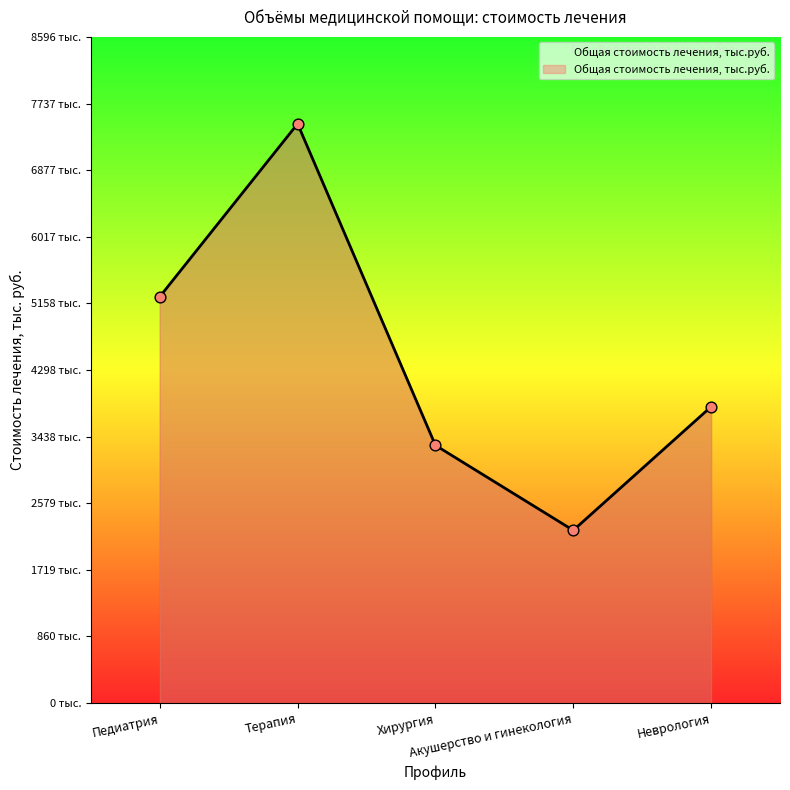

Between Хирургия and Педиатрия, which is larger?

Педиатрия